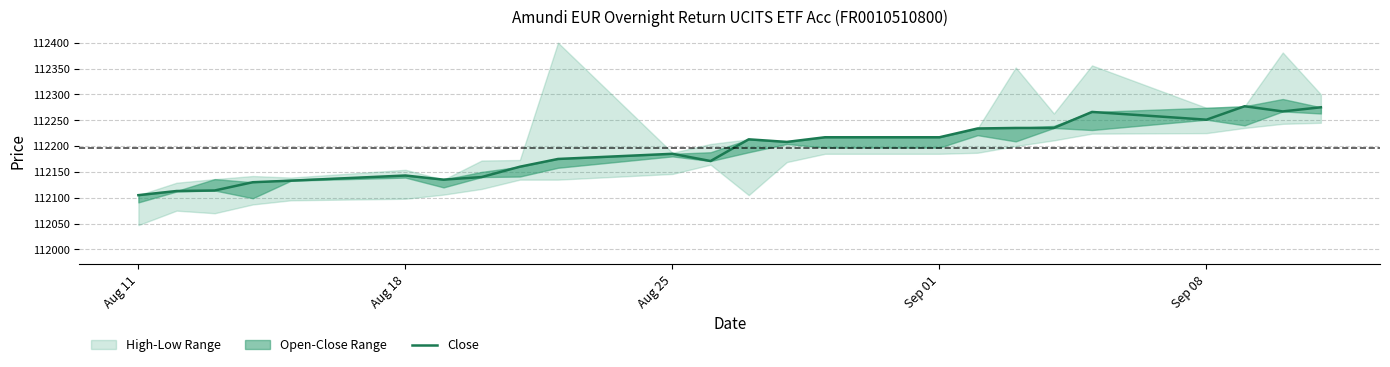

True or false: the data shows 57561 at Aug 11.

False